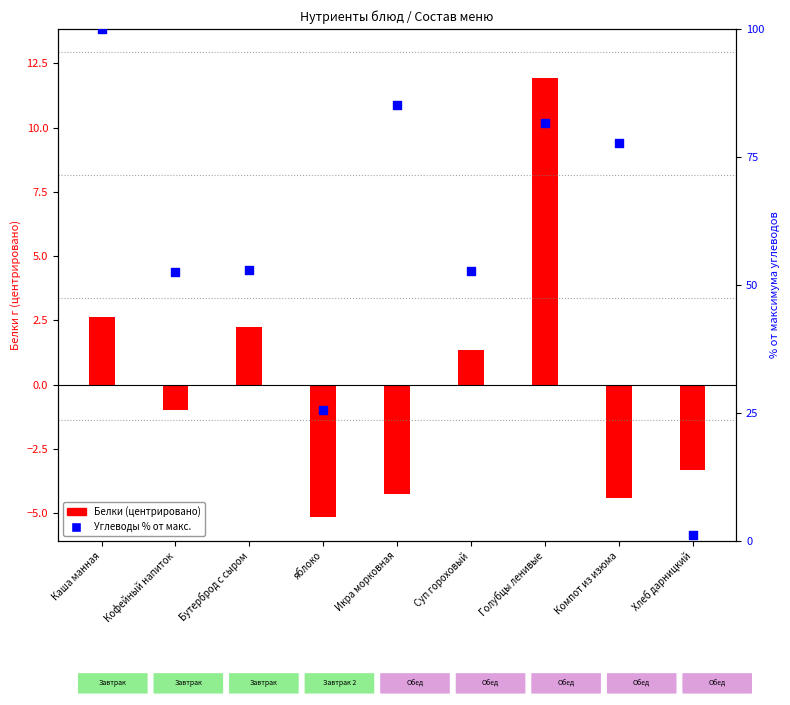

At which category is the sum across all series the highest?

Каша манная